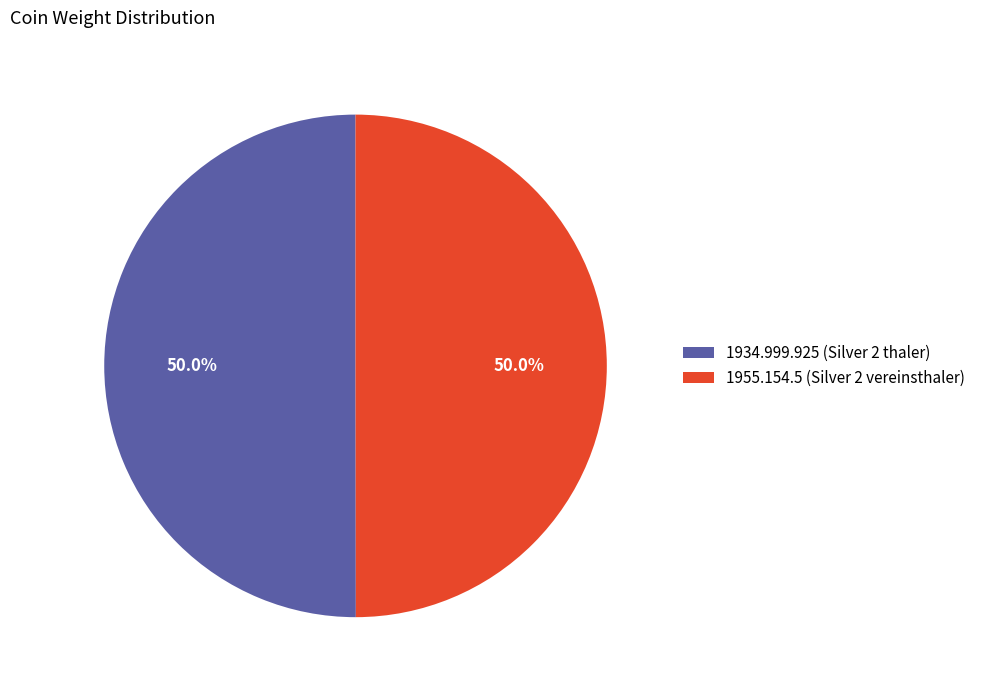

What is the ratio of the value at 1955.154.5 (Silver 2 vereinsthaler) to the value at 1934.999.925 (Silver 2 thaler)?

1.0